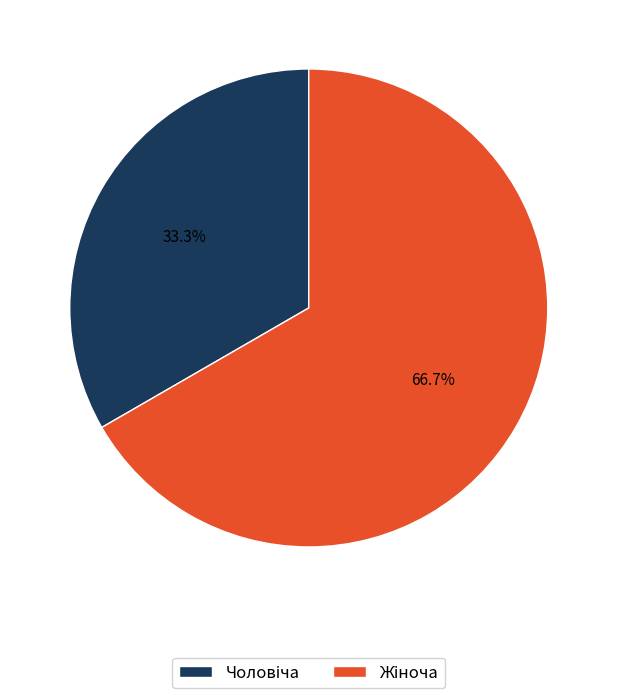

Is there a majority slice in this chart?

Yes